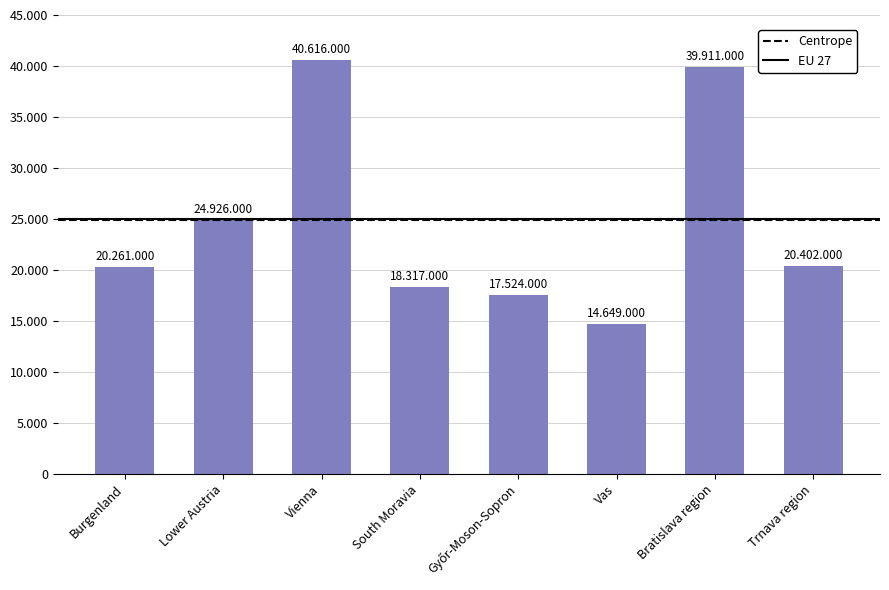

Does the chart contain any negative values?

No